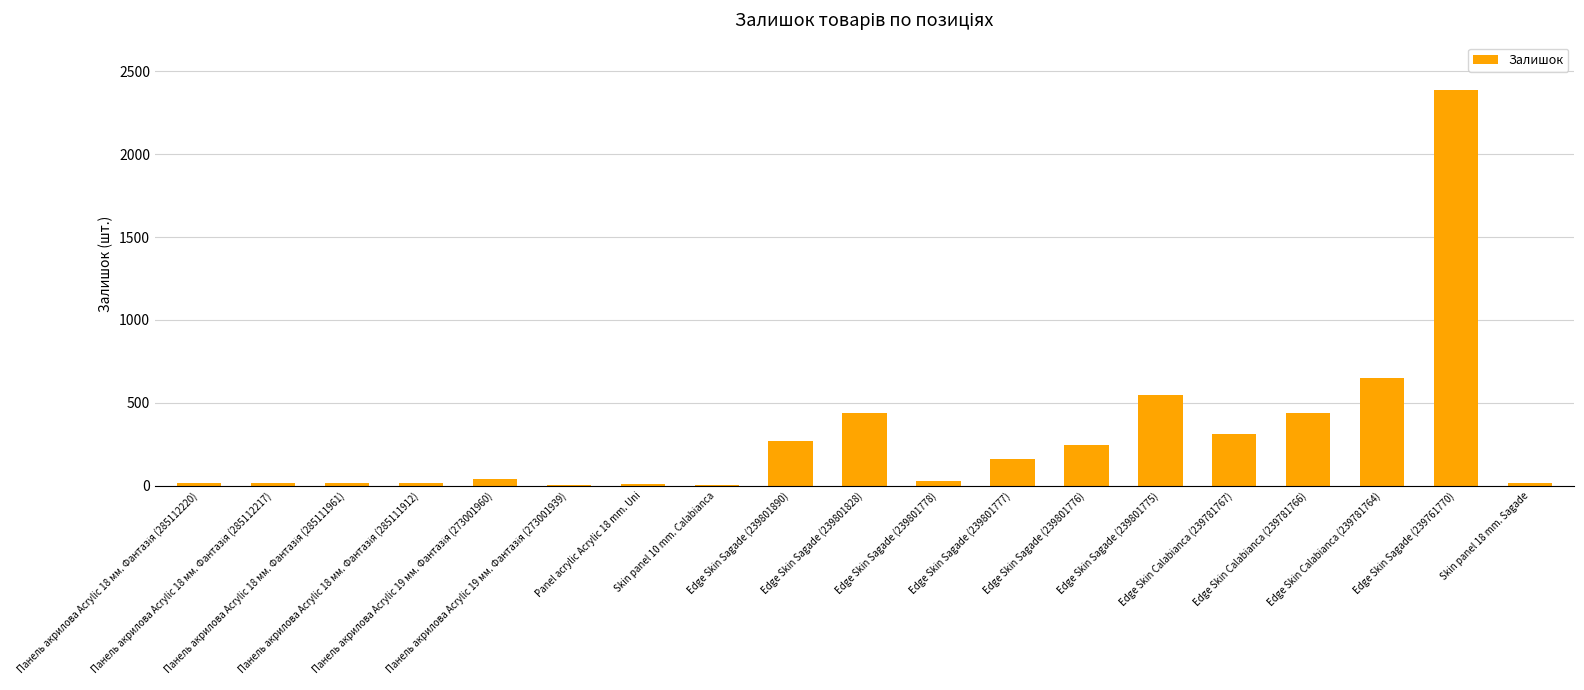

What is the sum of all values?

5631